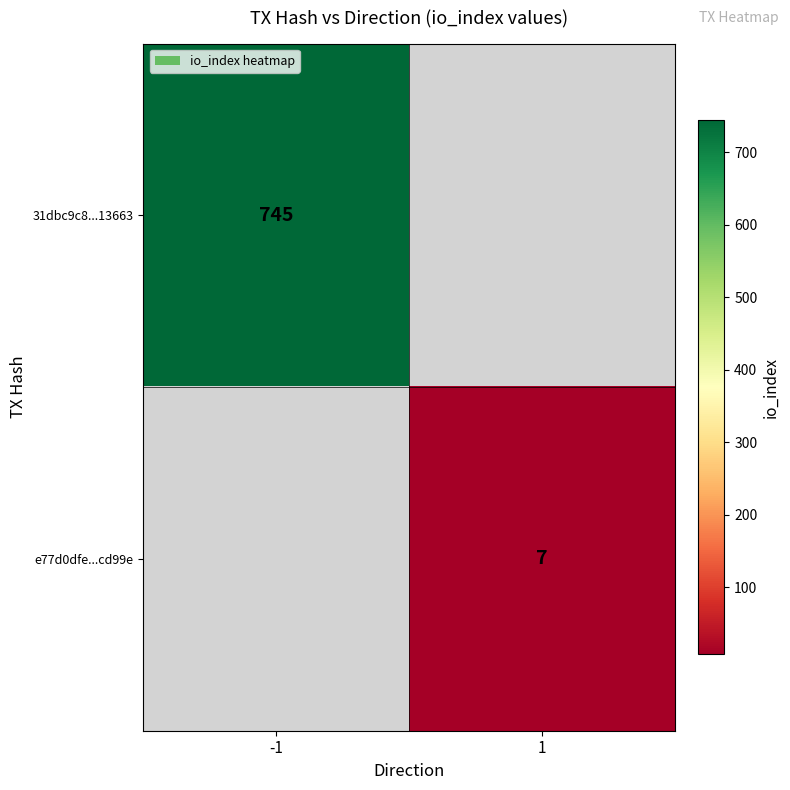

Which category has the lowest value across all series?

1